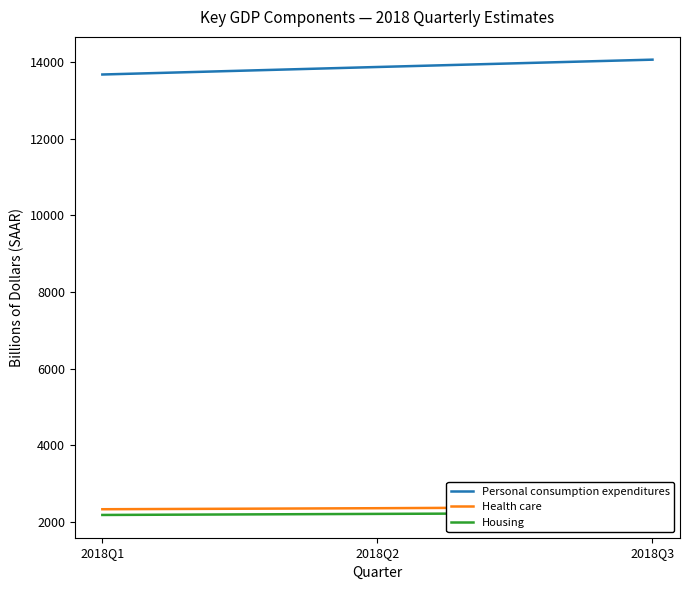

Is the value of Housing at 2018Q3 greater than the value of Personal consumption expenditures at 2018Q2?

No